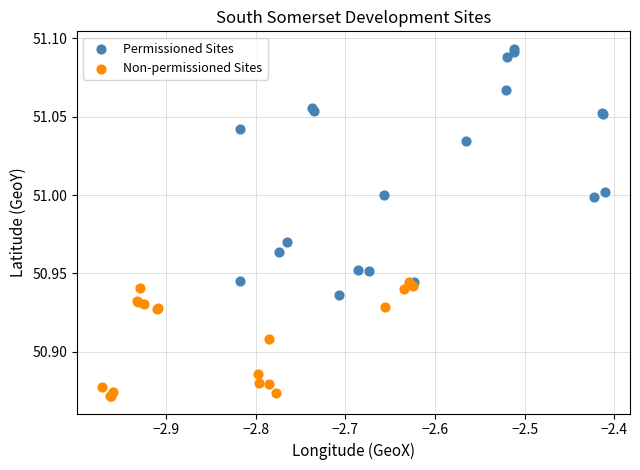

Which series reaches the minimum Y coordinate?

Non-permissioned Sites